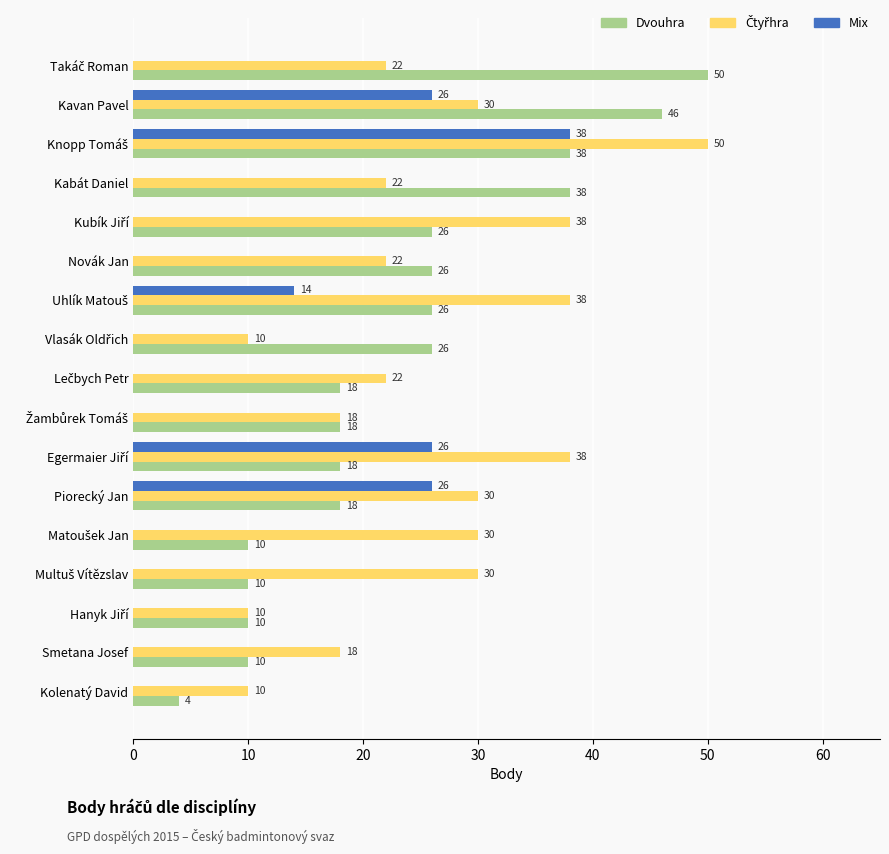

What is the sum of all Dvouhra values?

392